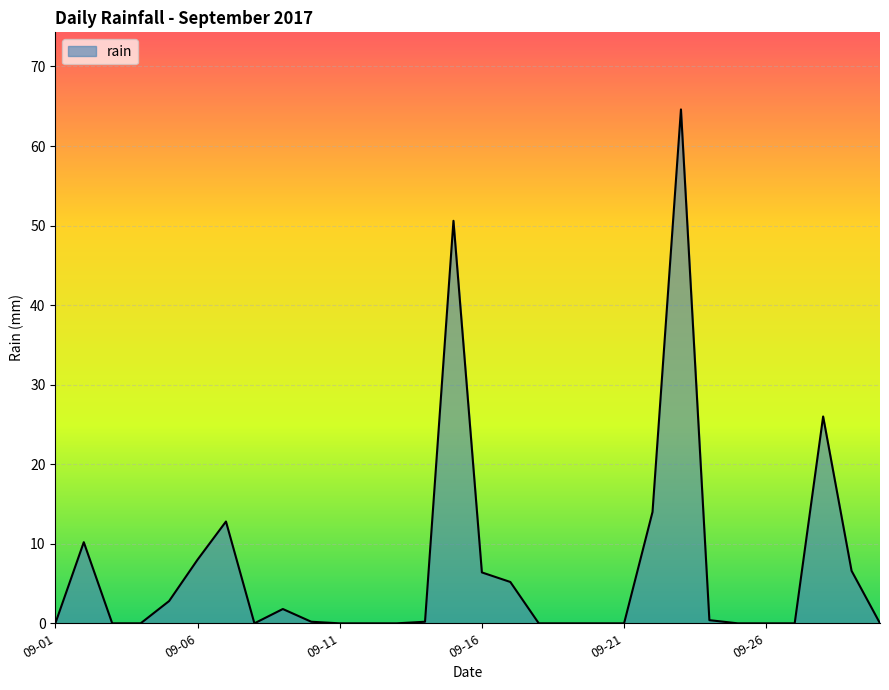

What is the greatest value displayed?

64.6